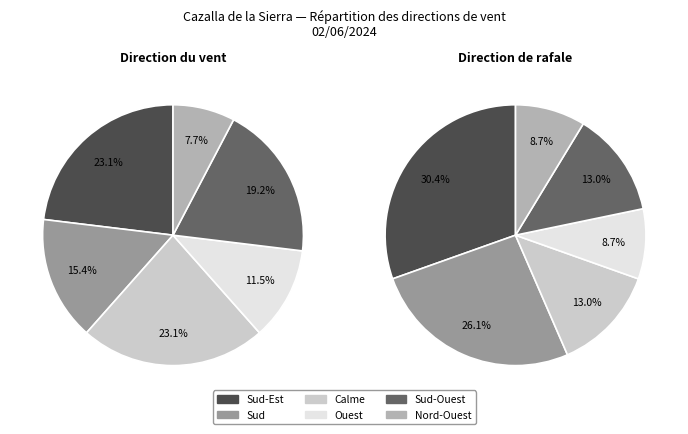

Which has a higher value, Calme or Sud?

Calme